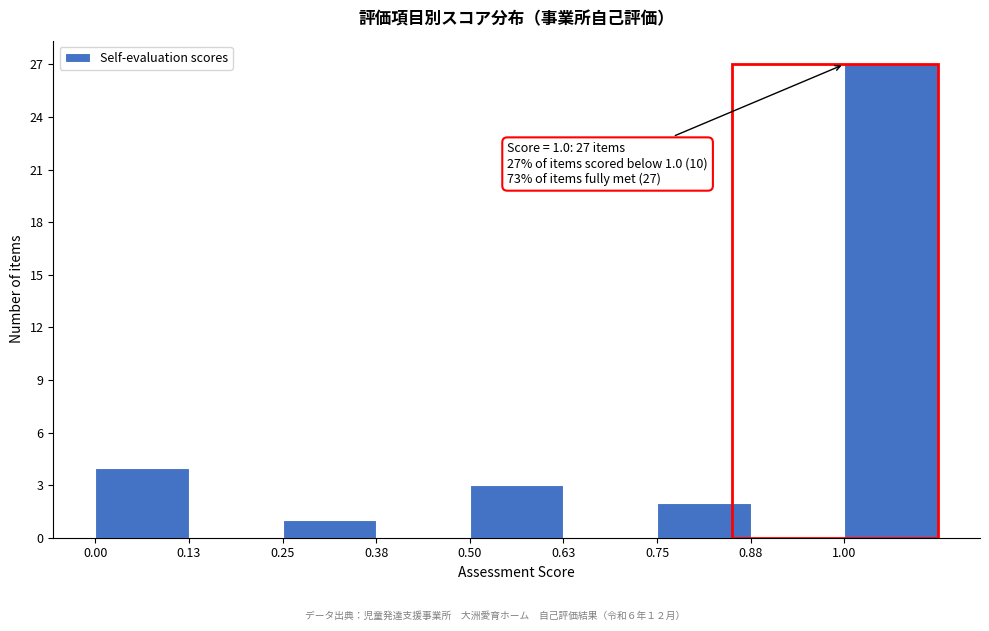

Which range on the x-axis has the tallest bar?

1.000 to 1.125